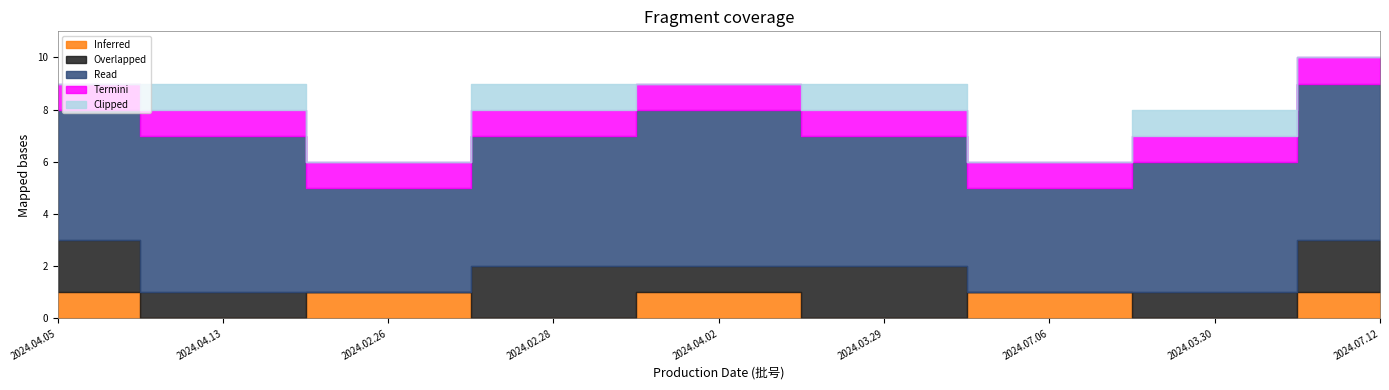

What is the difference between the Read values at 2024.04.02 and 2024.04.05?

1